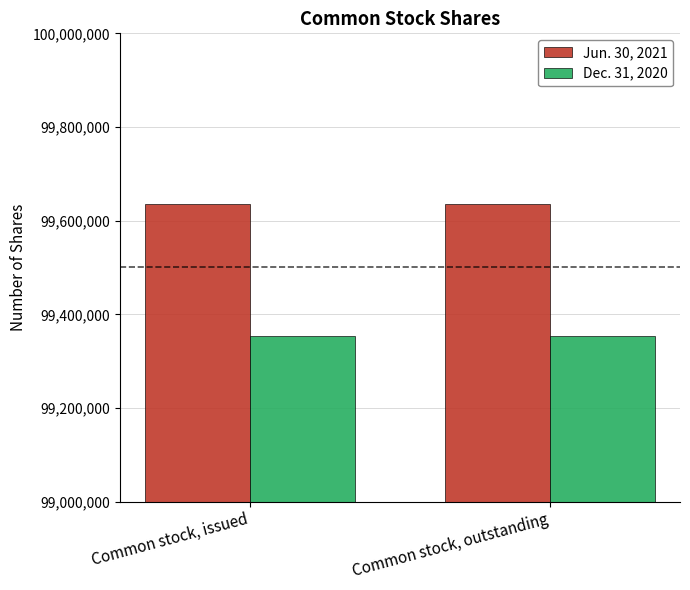

What is the value of the Dec. 31, 2020 bar at the 2nd from the left?

99354547